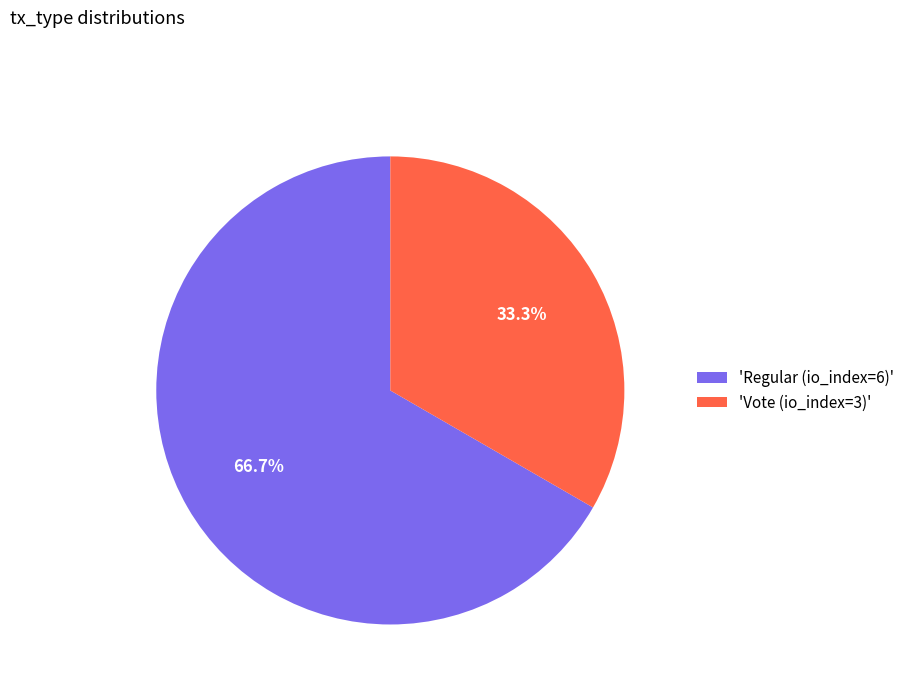

Count the number of slices in the pie.

2